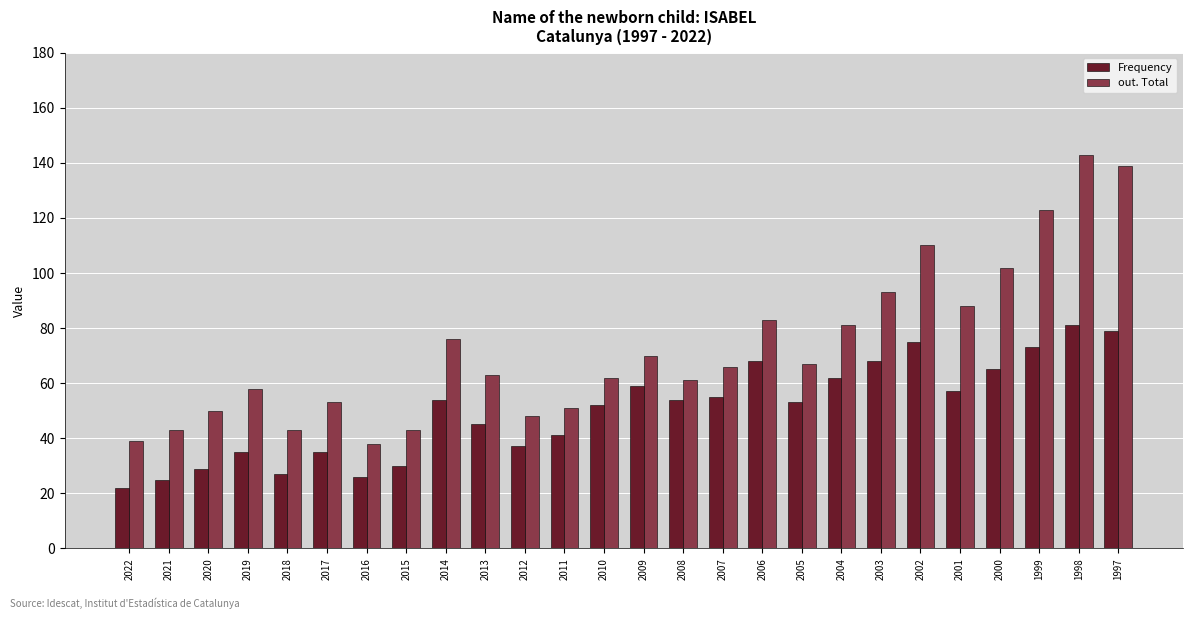

What is the average value of the out. Total series?

73